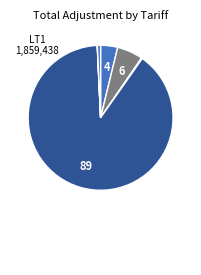

Which category has the biggest portion of the pie?

LT4